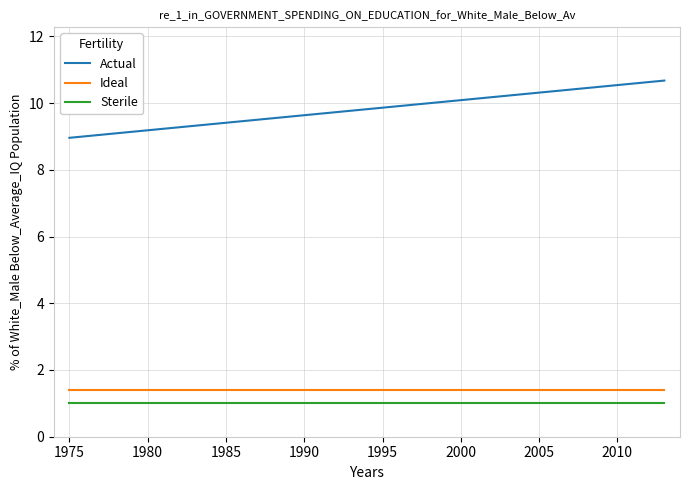

True or false: Sterile and Ideal intersect in this chart.

False